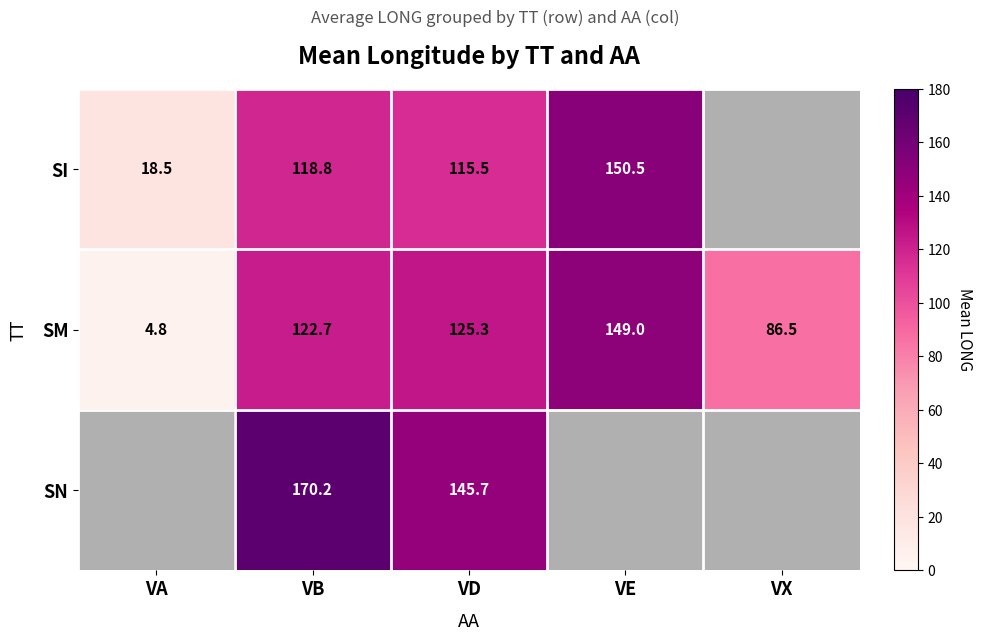

Which series has the largest total across all categories?

SM